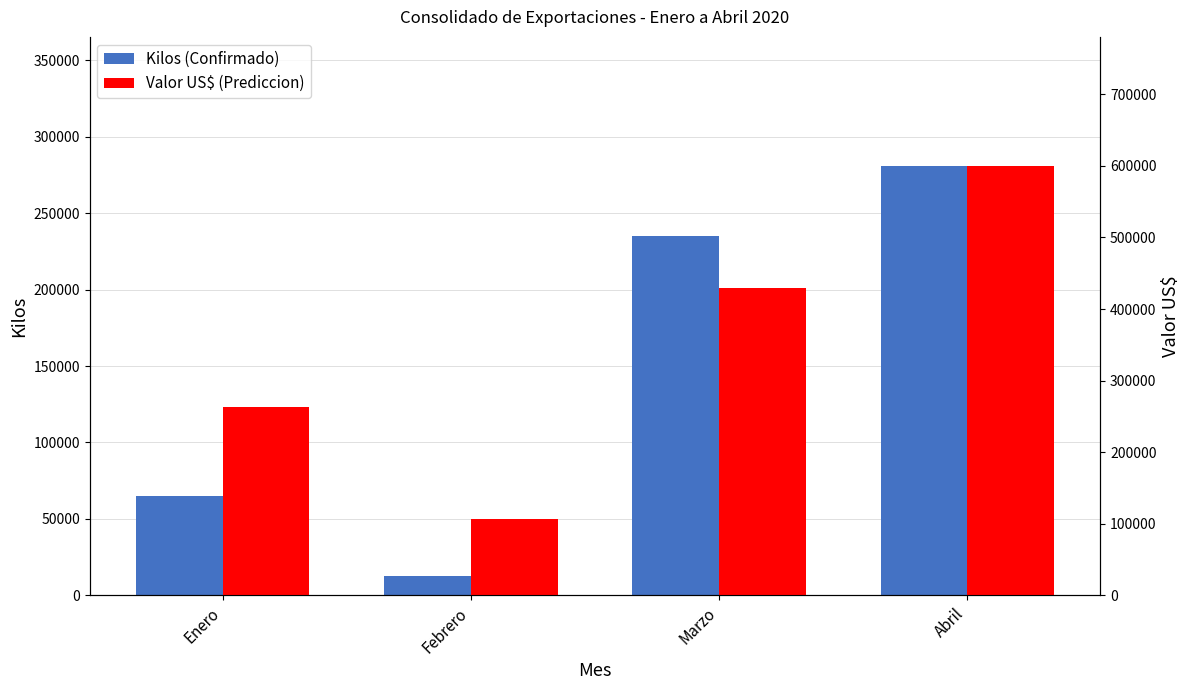

What is the sum of all Kilos (Confirmado) values?

593316.7